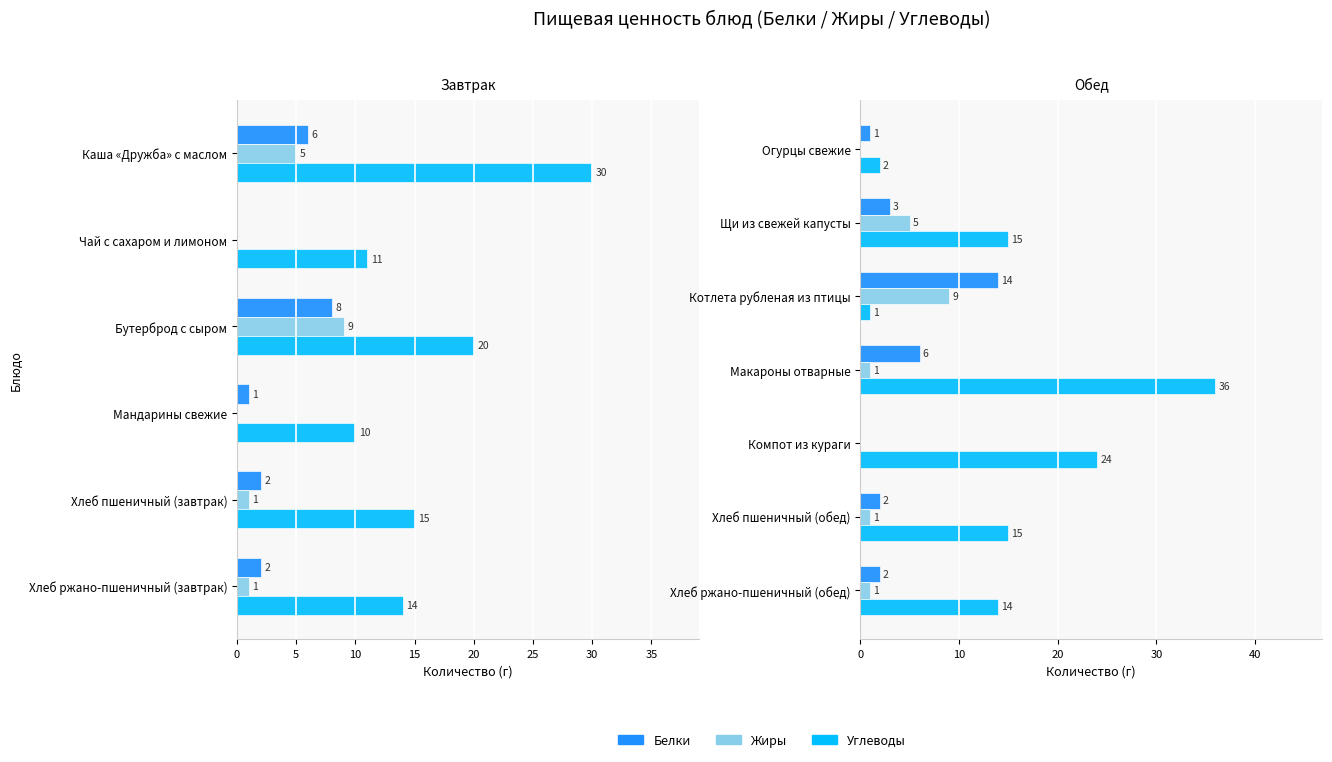

How many bars are there in each group?

3